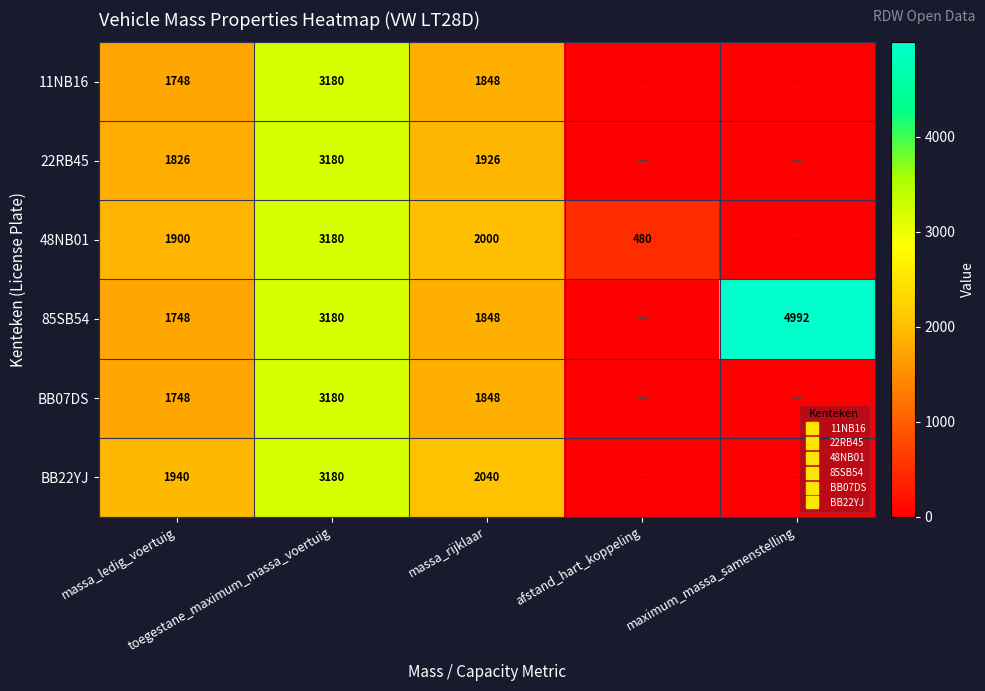

How many values in BB22YJ are above zero?

3